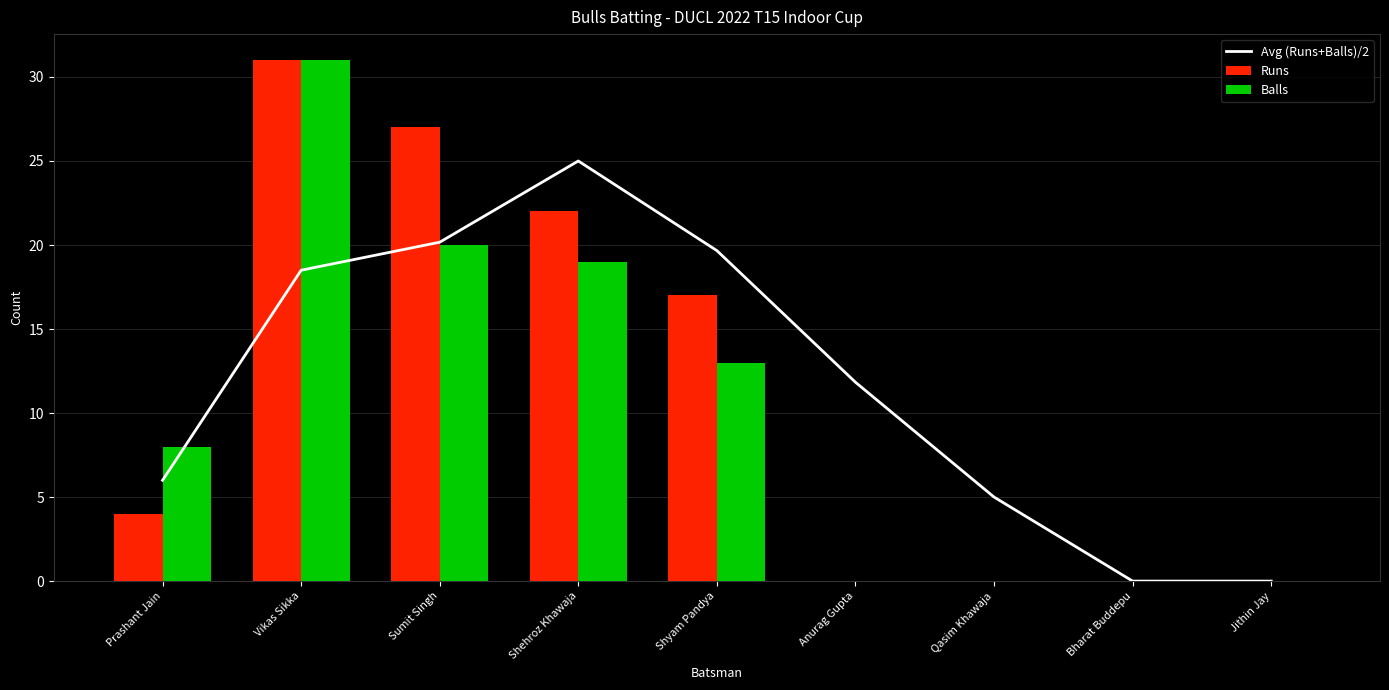

Reading left to right, what are all the values shown in this chart?

Avg (Runs+Balls)/2: 6.0	18.5	20.2	25.0	19.7	11.8	5.0	0.0	0.0
Runs: 4.0	31.0	27.0	22.0	17.0	0.0	0.0	0.0	0.0
Balls: 8.0	31.0	20.0	19.0	13.0	0.0	0.0	0.0	0.0